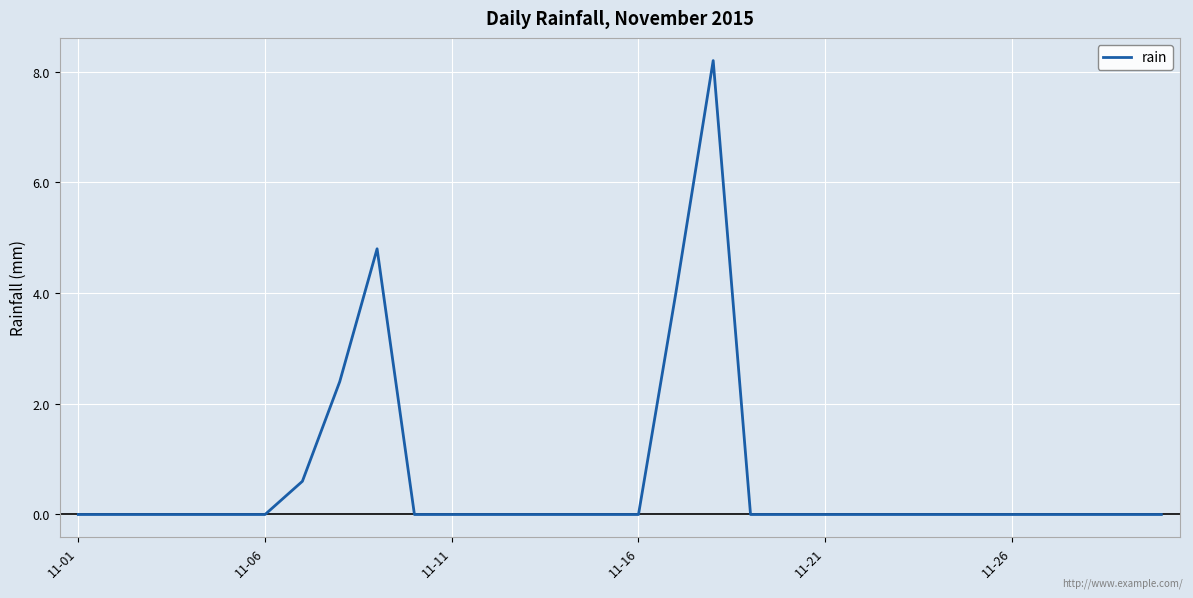

What is the difference between the maximum and minimum values?

8.2